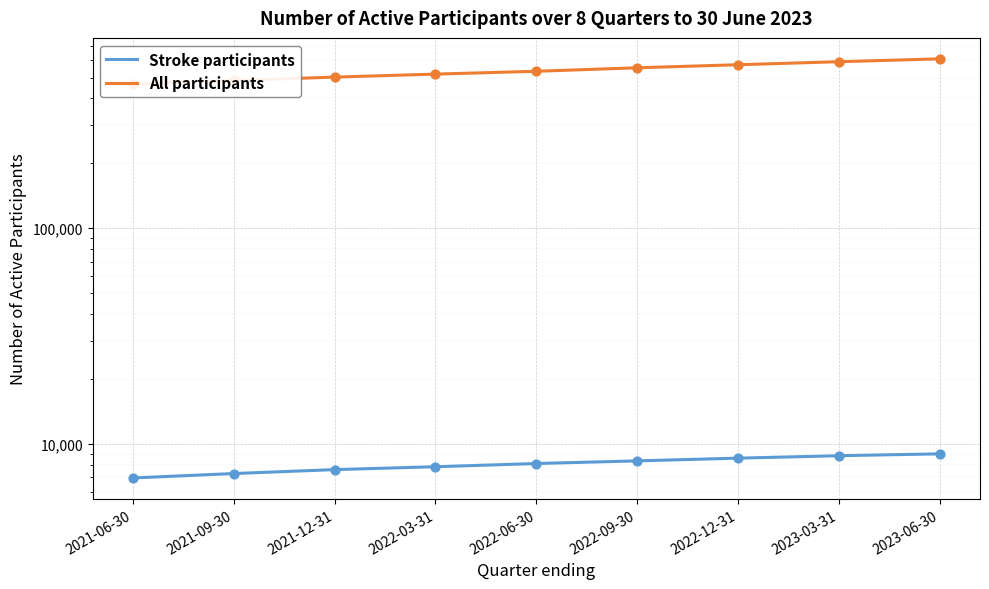

At which category is the sum across all series the highest?

2023-06-30